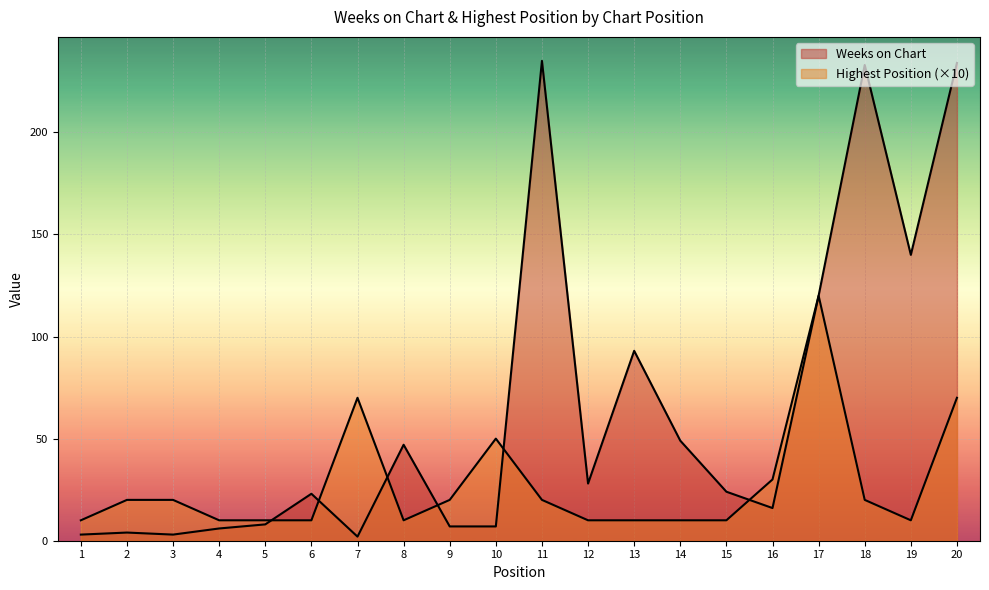

How many lines are shown in the chart?

2